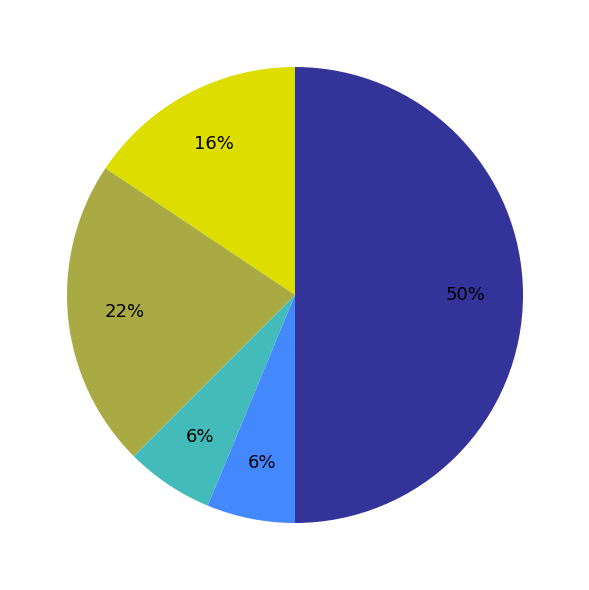

How many segments does this pie chart have?

5